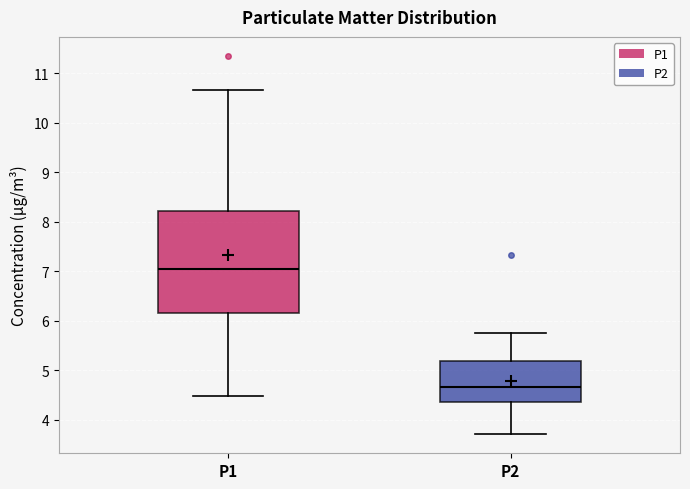

Where is the upper edge of the box for P2 on the y-axis? The values are not printed on the chart, so give them approximately, as read against the axis.

5.2